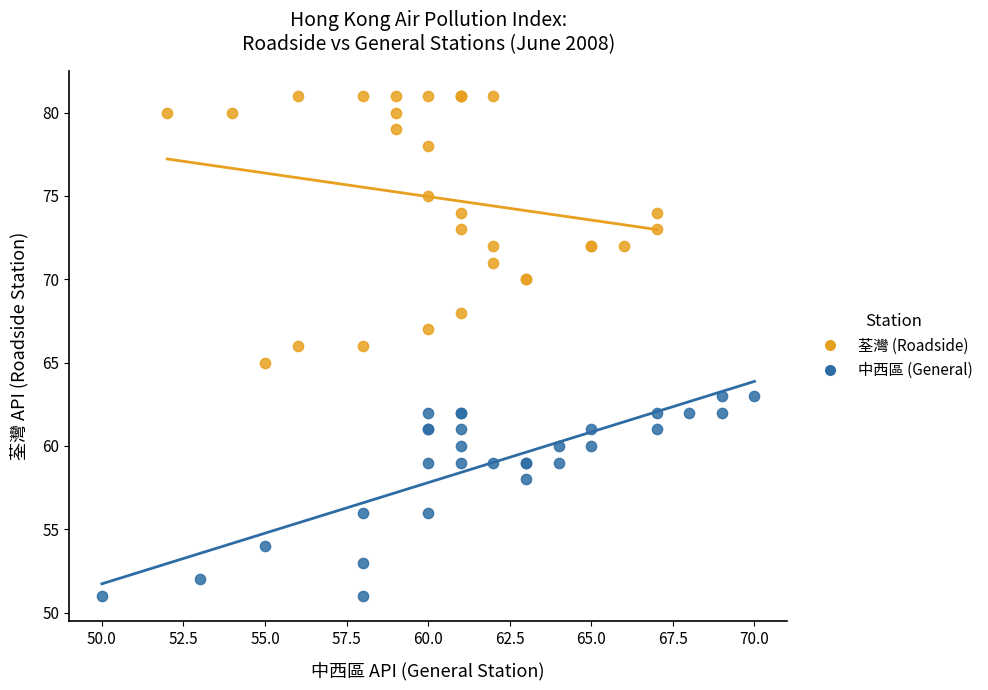

Which series reaches the minimum Y coordinate?

中西區 (General)